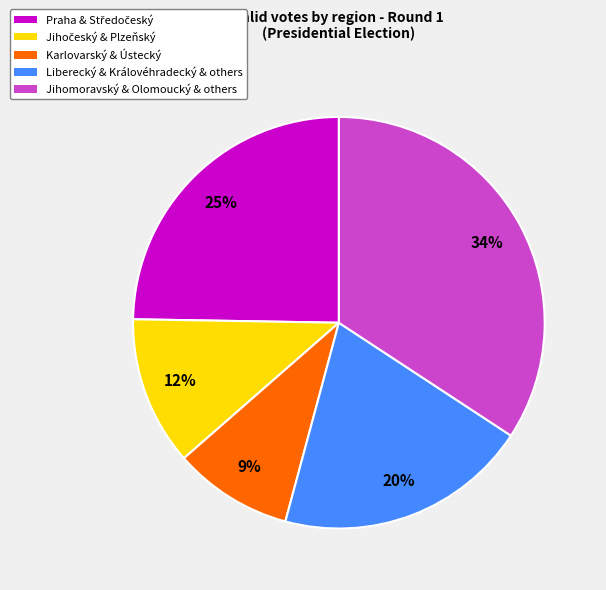

Is there any slice that represents more than half of the pie?

No